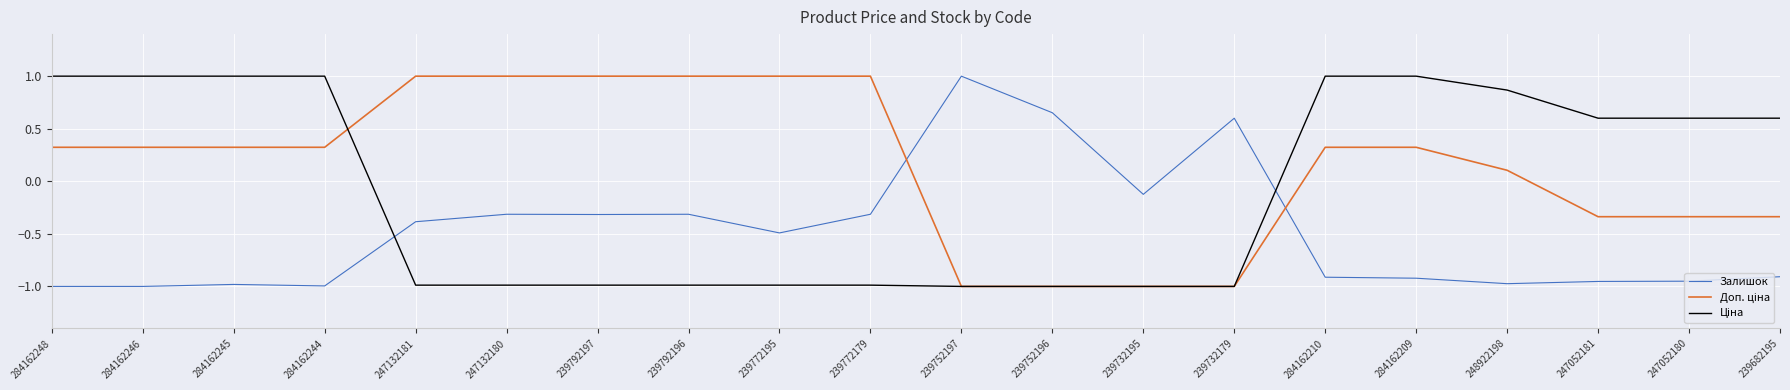

Is it true that Залишок equals -0.4 at 284162210?

False